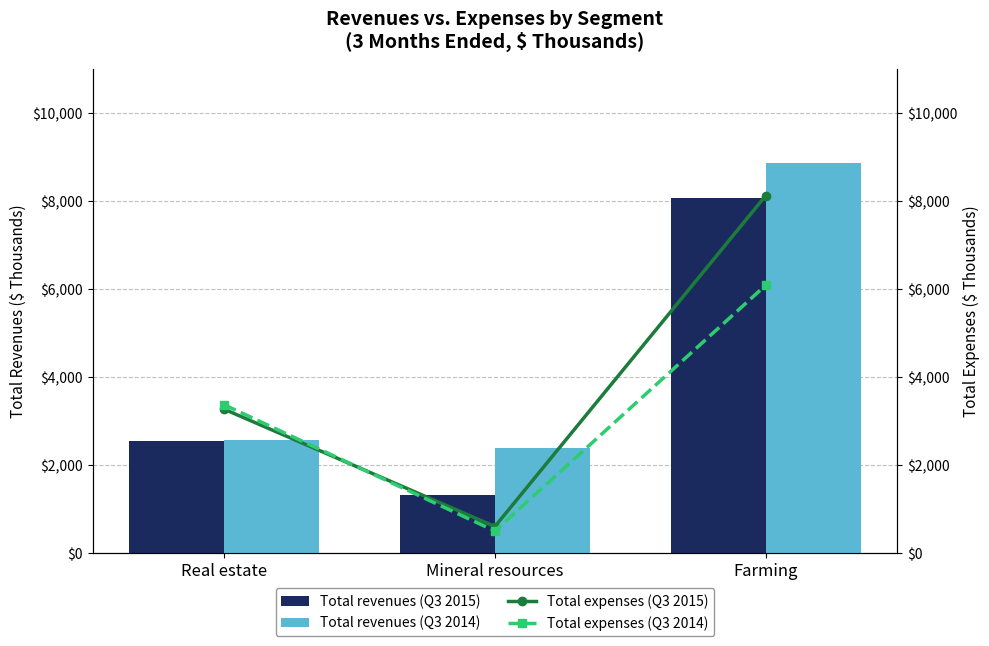

What is the difference between the highest and lowest values at Mineral resources?

1888